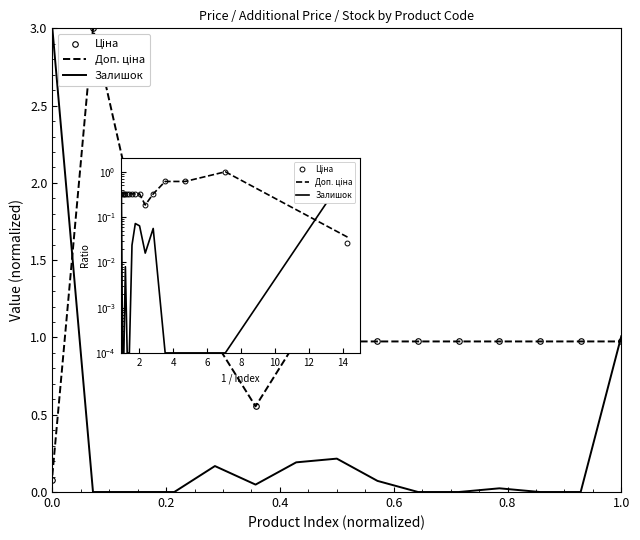

What is the maximum value for Залишок?

3.0